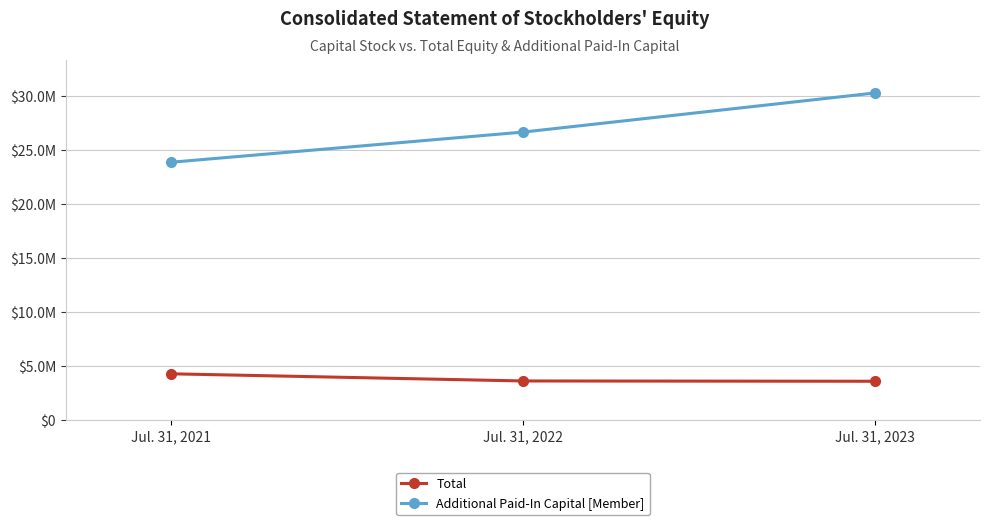

What are all the series names shown in the legend?

Total, Additional Paid-In Capital [Member]